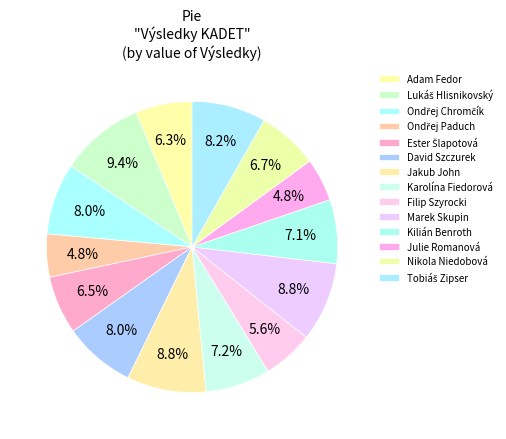

How many slices are in this pie chart?

14